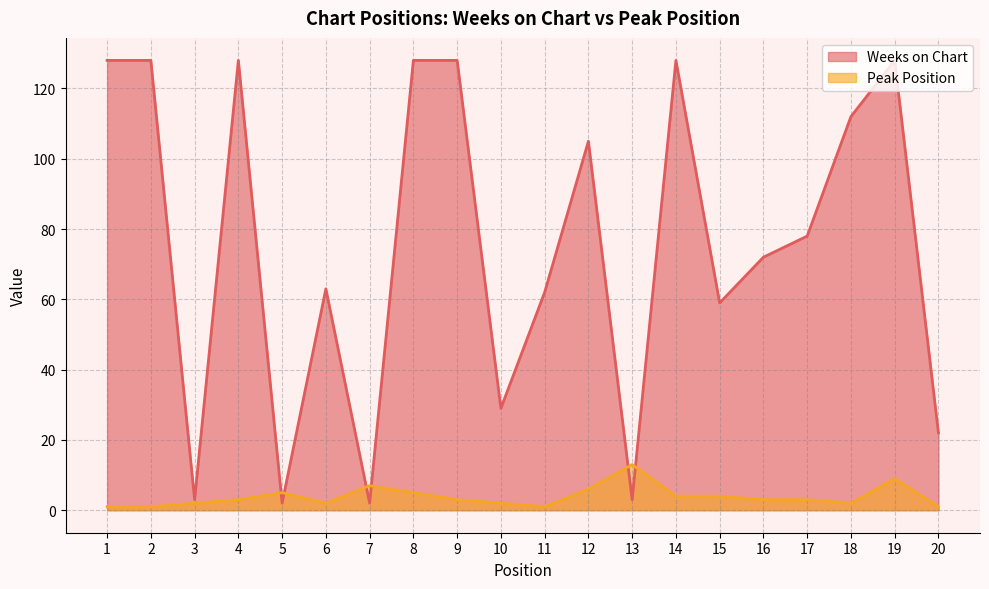

Reading right to left, transcribe all the data shown in this chart.

Weeks on Chart: 22	128	112	78	72	59	128	3	105	62	29	128	128	2	63	2	128	3	128	128
Peak Position: 1	9	2	3	3	4	4	13	6	1	2	3	5	7	2	5	3	2	1	1